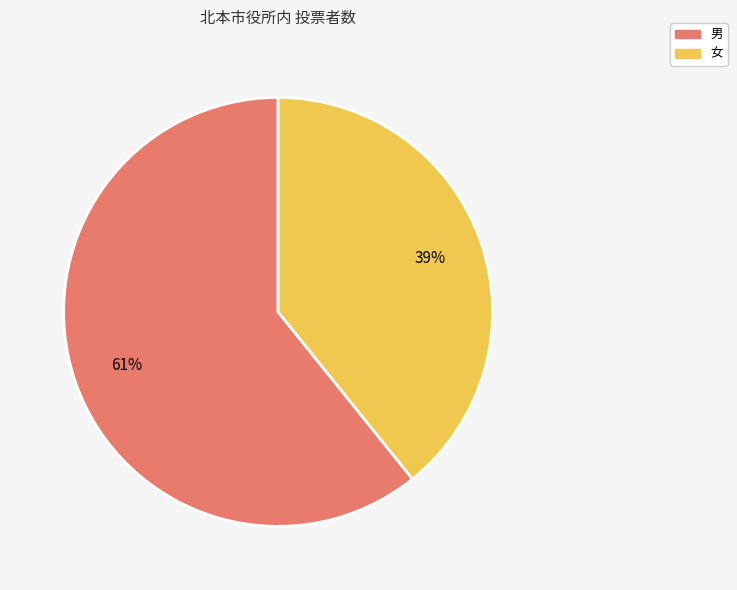

The 女 slice represents 39% of the pie. True or false?

True